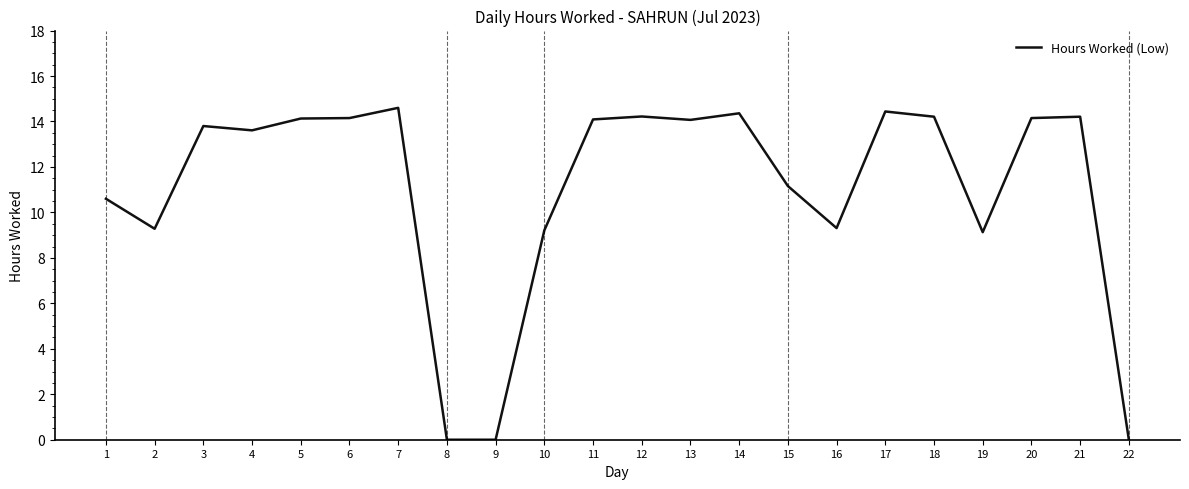

What is the difference between the maximum and minimum values?

14.6